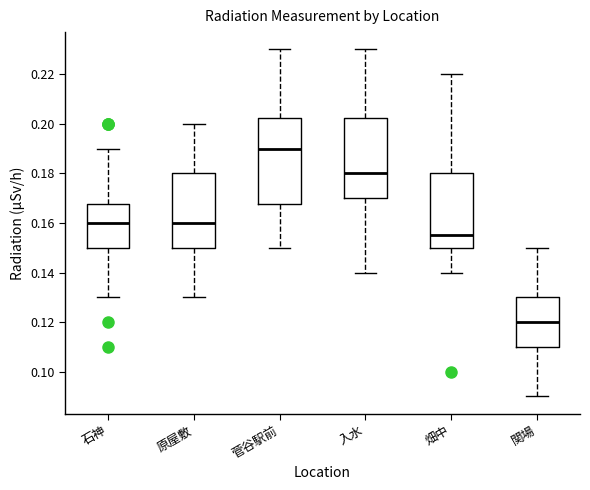

Reading left to right, transcribe this box plot: for each box, give where its median line is, the range the box spans, and where its two whiskers end, as read against the y-axis. The values are not printed on the chart, so give them approximately, as read against the axis.

石神: median 0.160, box 0.150 to 0.168, whiskers 0.130 to 0.190
原屋敷: median 0.160, box 0.150 to 0.180, whiskers 0.130 to 0.200
菅谷駅前: median 0.190, box 0.168 to 0.202, whiskers 0.150 to 0.230
入水: median 0.180, box 0.170 to 0.202, whiskers 0.140 to 0.230
畑中: median 0.156, box 0.150 to 0.180, whiskers 0.140 to 0.220
関場: median 0.120, box 0.110 to 0.130, whiskers 0.090 to 0.150